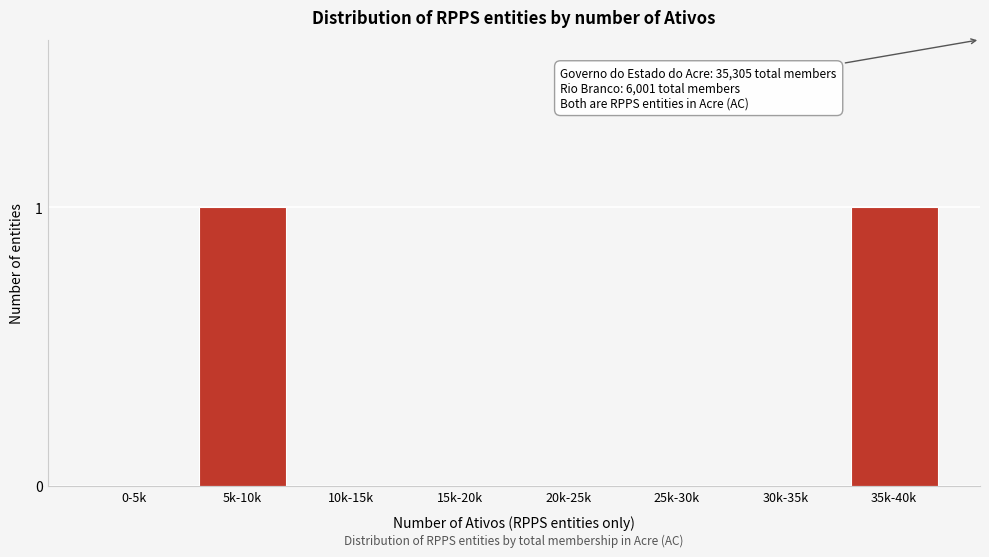

Reading left to right, extract all data points from this chart.

0-5k=0	5k-10k=1	10k-15k=0	15k-20k=0	20k-25k=0	25k-30k=0	30k-35k=0	35k-40k=1